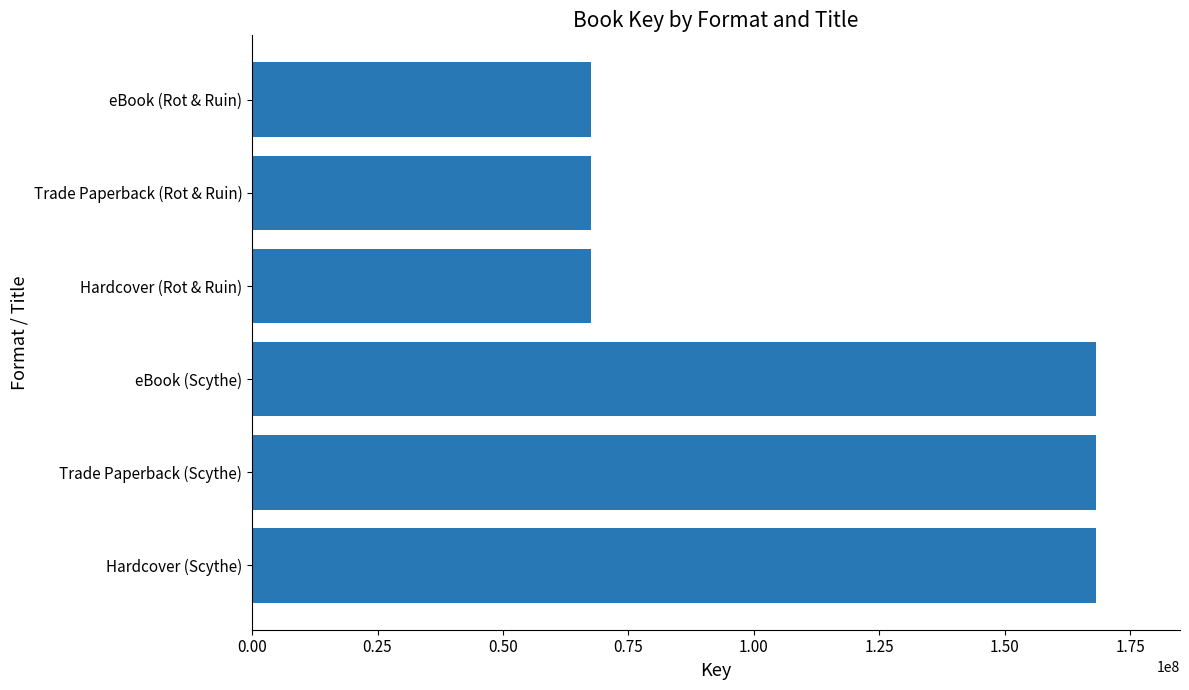

Between Hardcover (Scythe) and eBook (Rot & Ruin), which is larger?

Hardcover (Scythe)